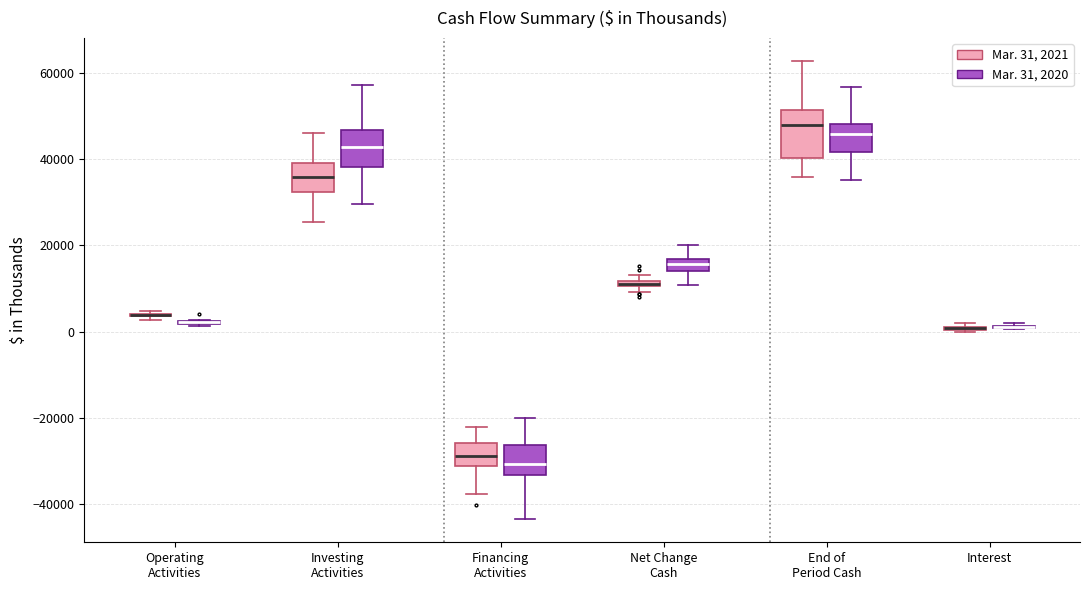

Comparing the boxes themselves (not the whiskers), which one is the tallest?

End of Period Cash (Mar. 31, 2021)